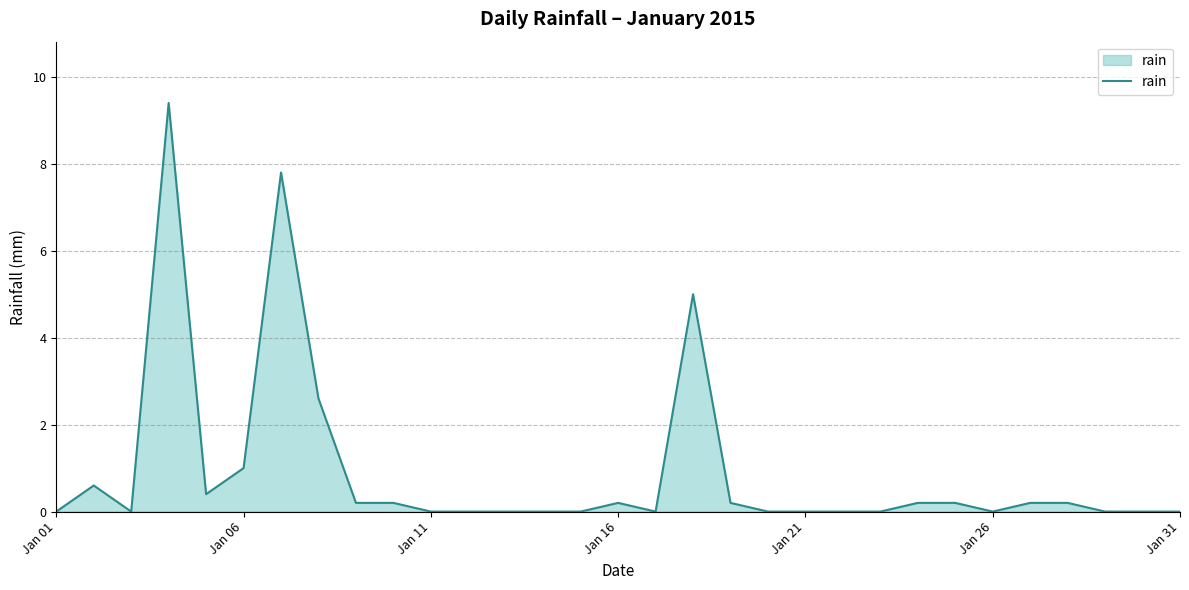

What is the maximum value shown in the chart?

9.4